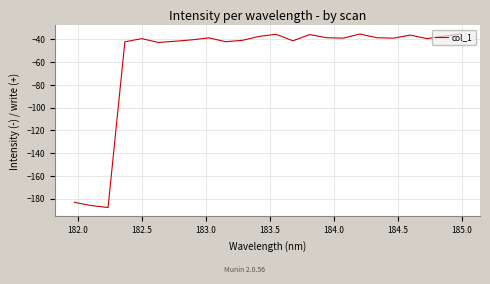

How many categories are shown in the chart?

24